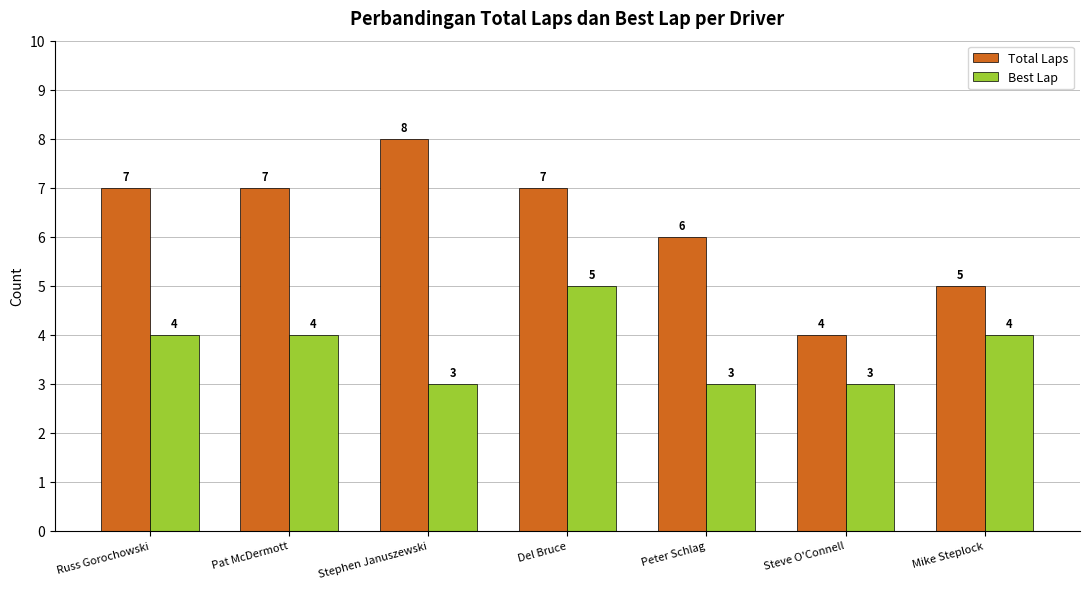

Is the value of Best Lap at Stephen Januszewski greater than the value of Total Laps at Russ Gorochowski?

No